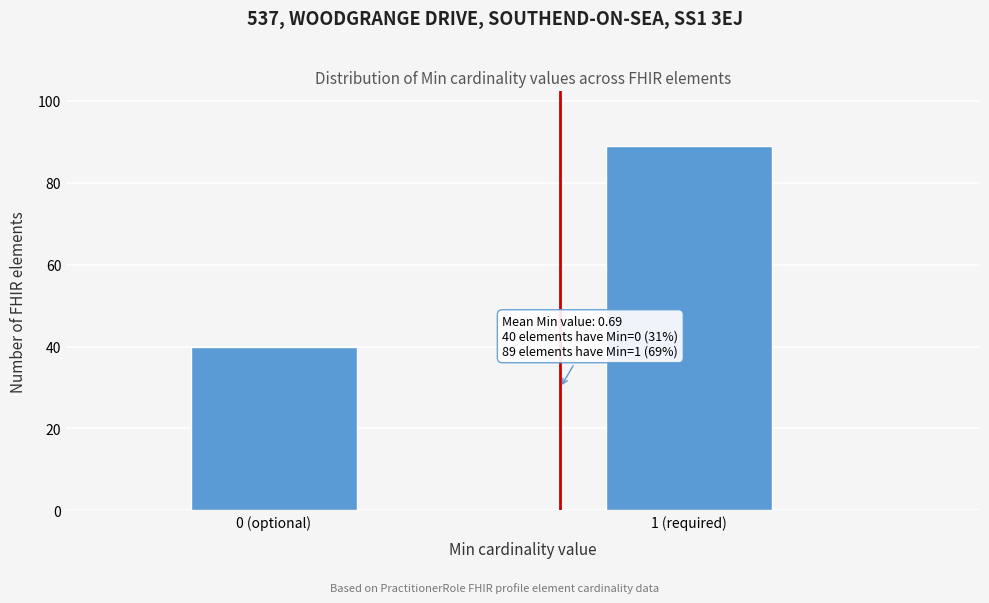

Reading right to left, extract all data points from this chart.

89	40